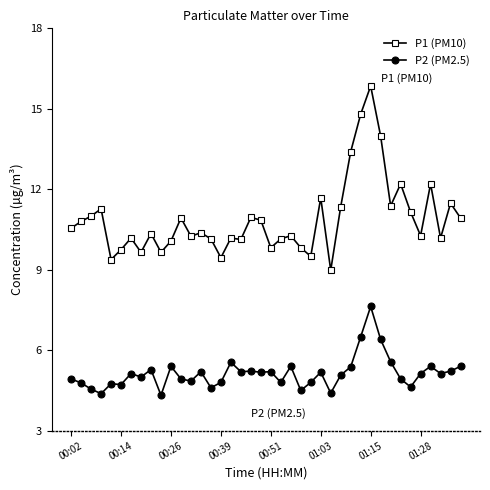

True or false: P1 (PM10) and P2 (PM2.5) cross at least once.

False